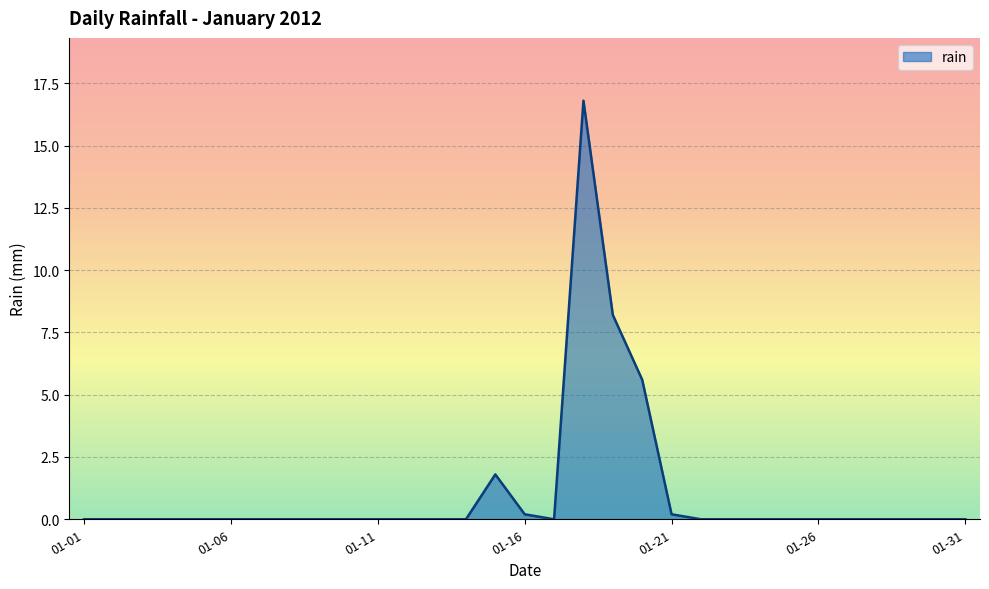

Does the chart have visible grid lines?

Yes